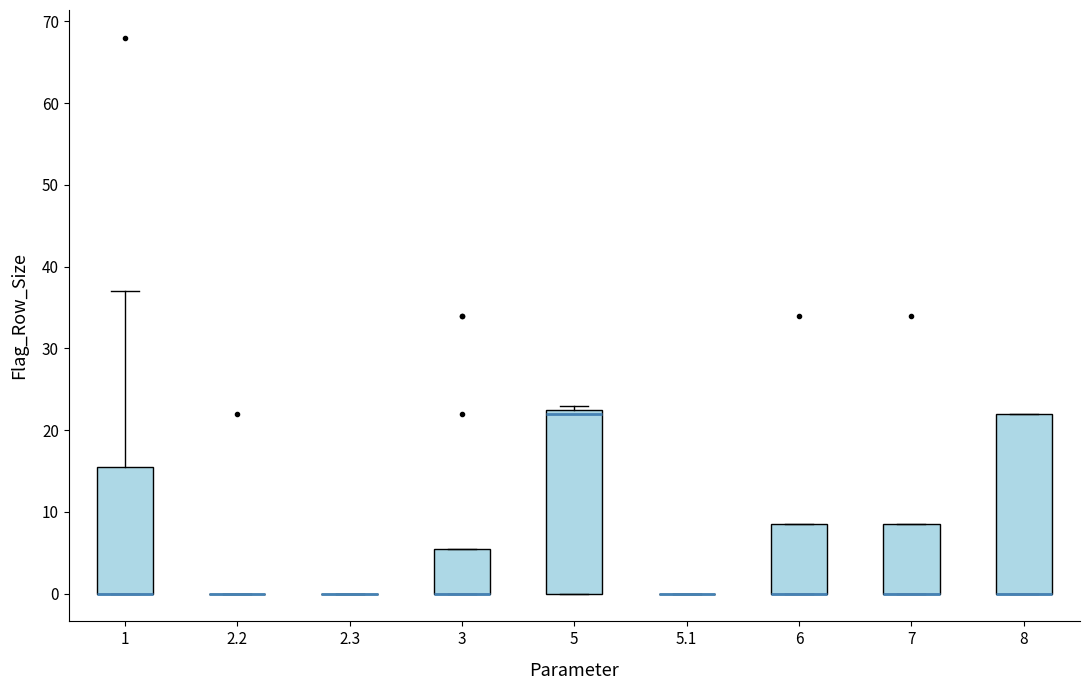

Reading left to right, transcribe this box plot: for each box, give where its median line is, the range the box spans, and where its two whiskers end, as read against the y-axis. The values are not printed on the chart, so give them approximately, as read against the axis.

1: median 0 (drawn on the box's lower edge), box 0 to 16, whiskers 0 to 37
2.2: box collapsed to a line at 0, whiskers 0 to 0
2.3: box collapsed to a line at 0, whiskers 0 to 0
3: median 0 (drawn on the box's lower edge), box 0 to 6, whiskers 0 to 6
5: median 22, box 0 to 23, whiskers 0 to 23 (just above the box's upper edge)
5.1: box collapsed to a line at 0, whiskers 0 to 0
6: median 0 (drawn on the box's lower edge), box 0 to 9, whiskers 0 to 9
7: median 0 (drawn on the box's lower edge), box 0 to 9, whiskers 0 to 9
8: median 0 (drawn on the box's lower edge), box 0 to 22, whiskers 0 to 22